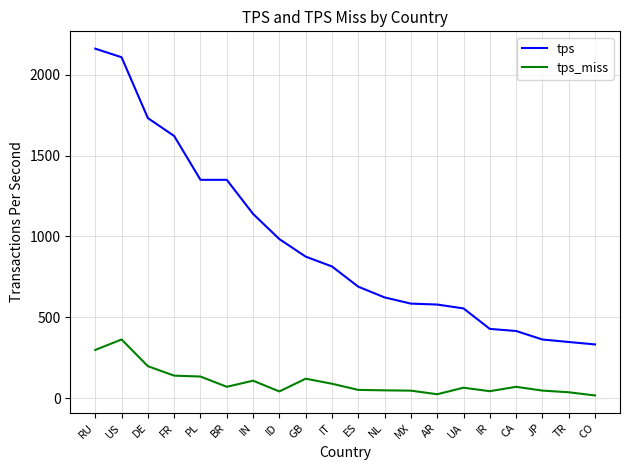

Read the tps value at PL.

1350.1